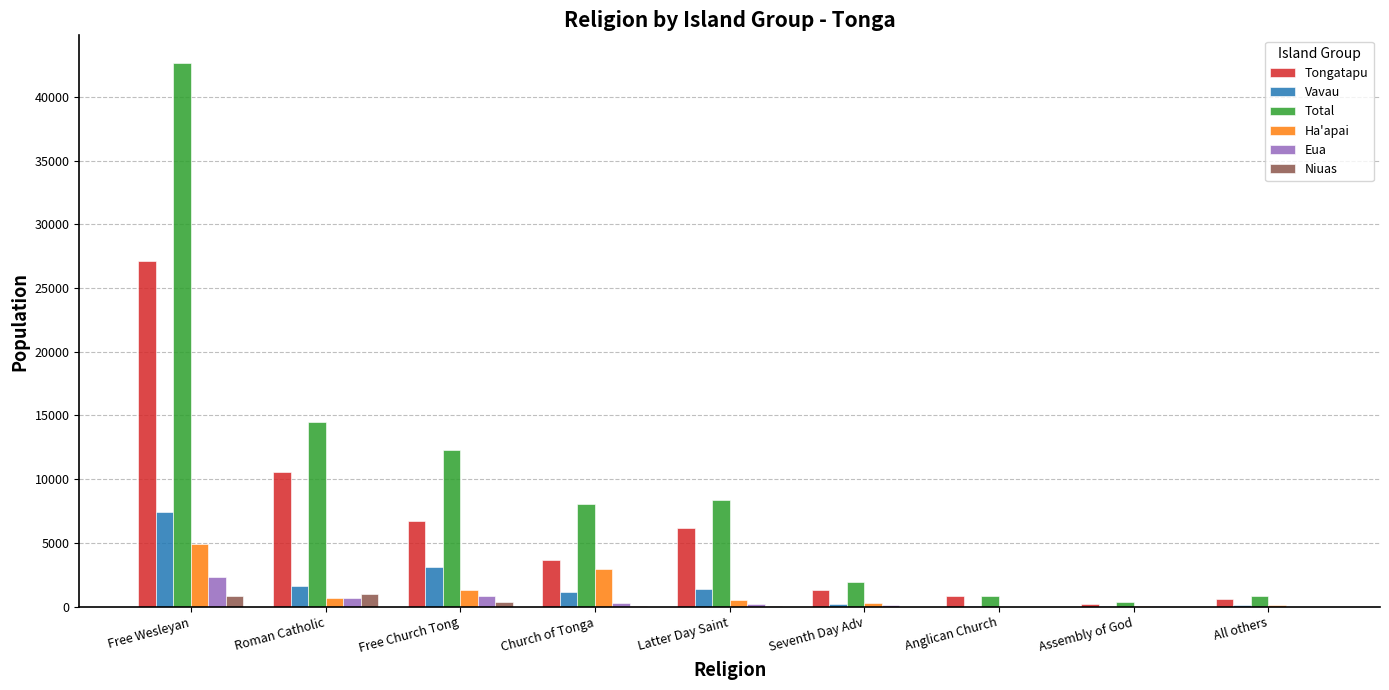

What is the sum of all Niuas values?

2328